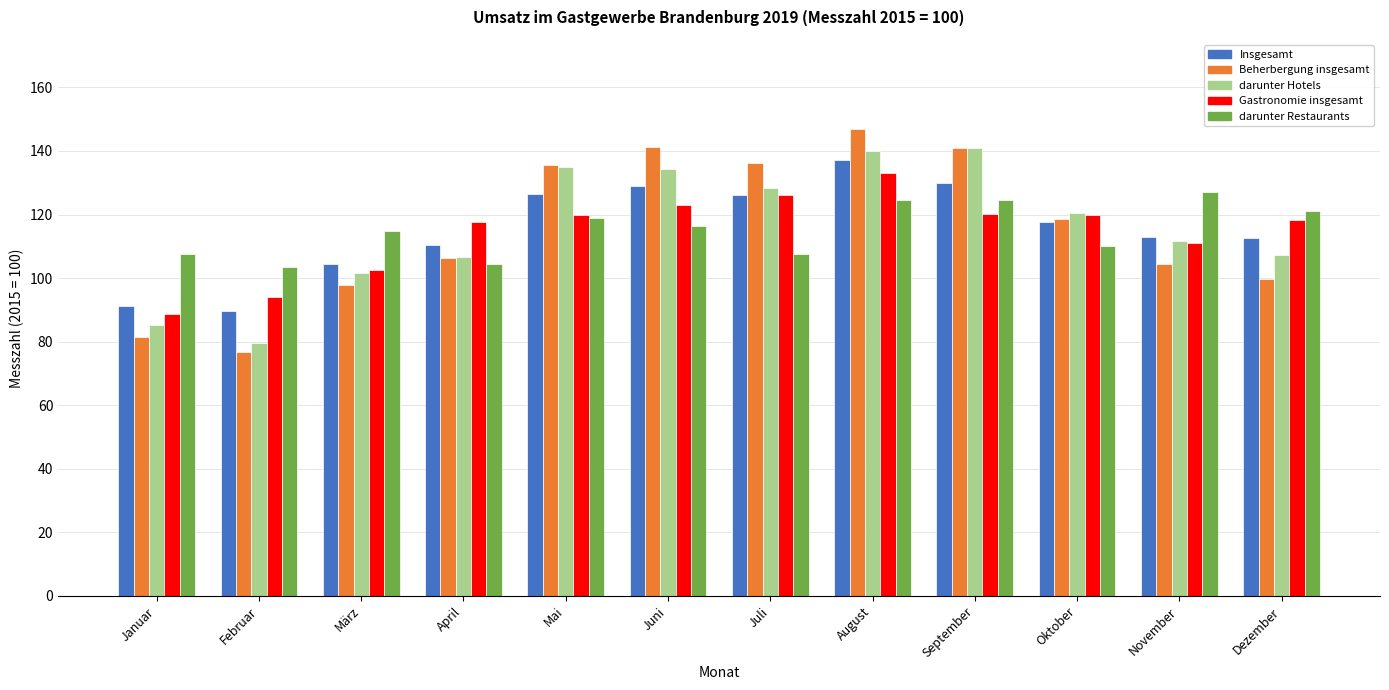

At which category does the chart reach its minimum across all series?

Februar